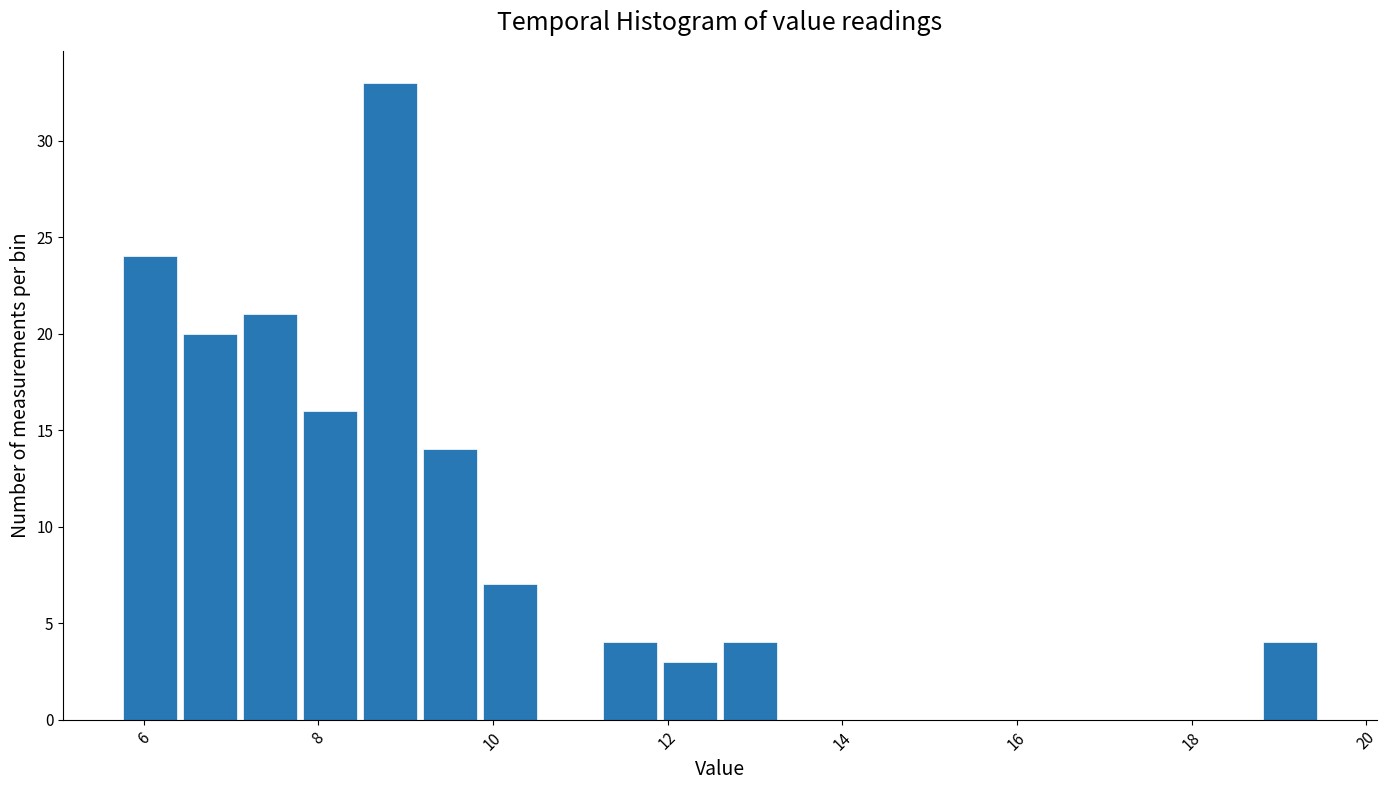

Read against the x-axis, roughly where is the centre of the tallest bar?

8.8